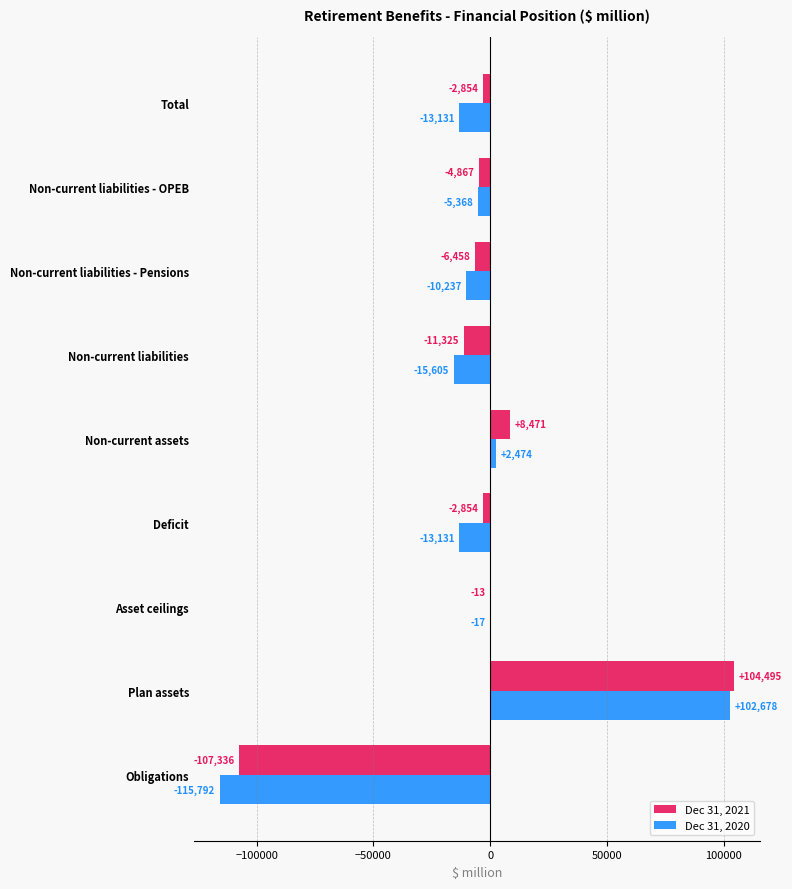

What is the approximate value of Dec 31, 2020 at Non-current liabilities - OPEB, to the nearest 100?

-5400